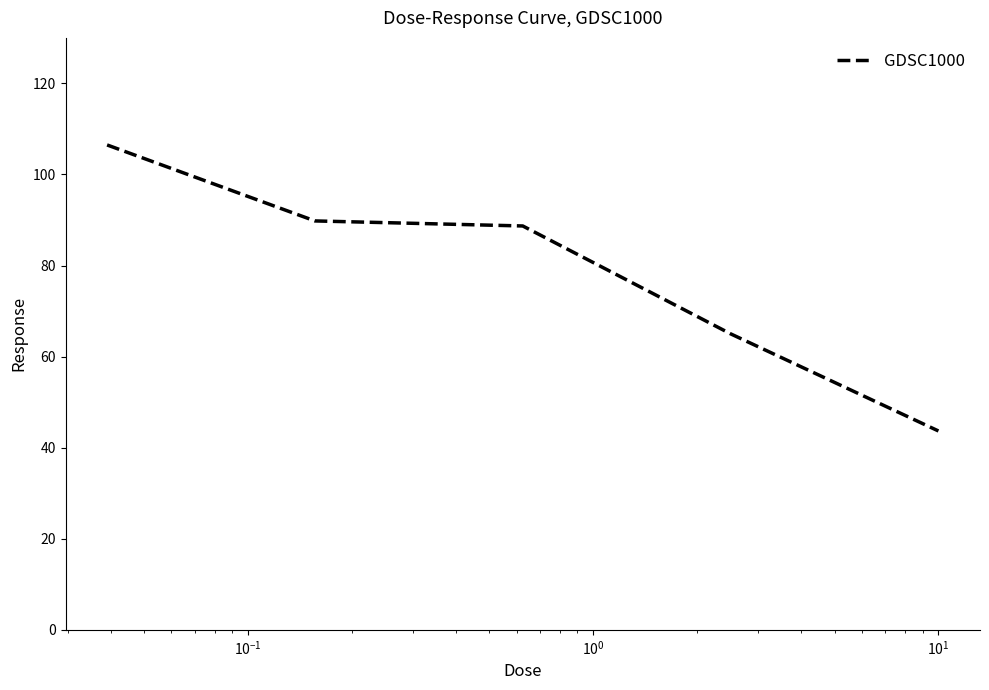

Reading left to right, list all the values displayed in this chart.

106.5	89.8	88.7	65.0	43.7